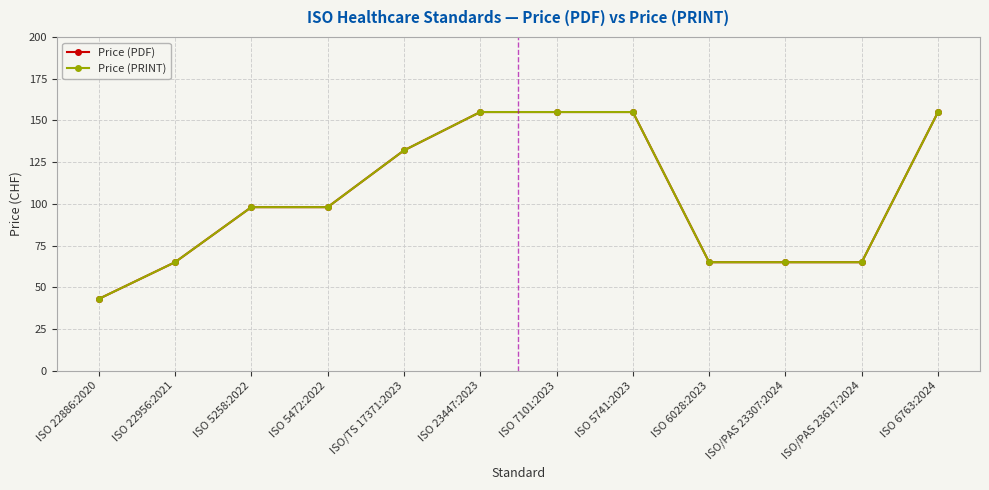

Reading left to right, list all the values displayed in this chart.

Price (PDF): 43	65	98	98	132	155	155	155	65	65	65	155
Price (PRINT): 43	65	98	98	132	155	155	155	65	65	65	155